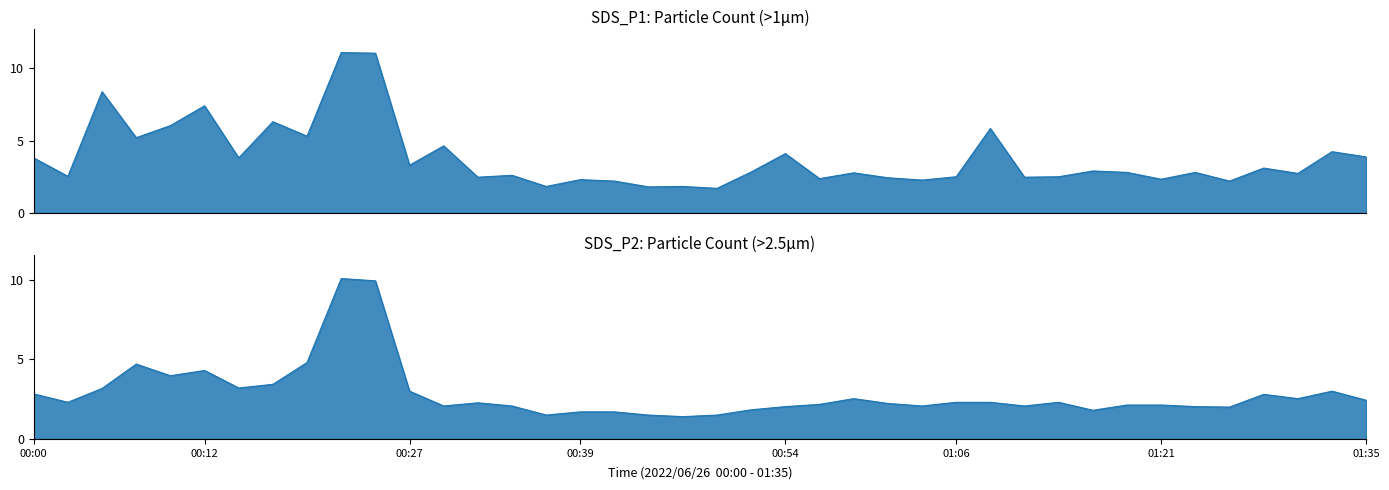

What is the highest value of the SDS_P2 series?

10.1